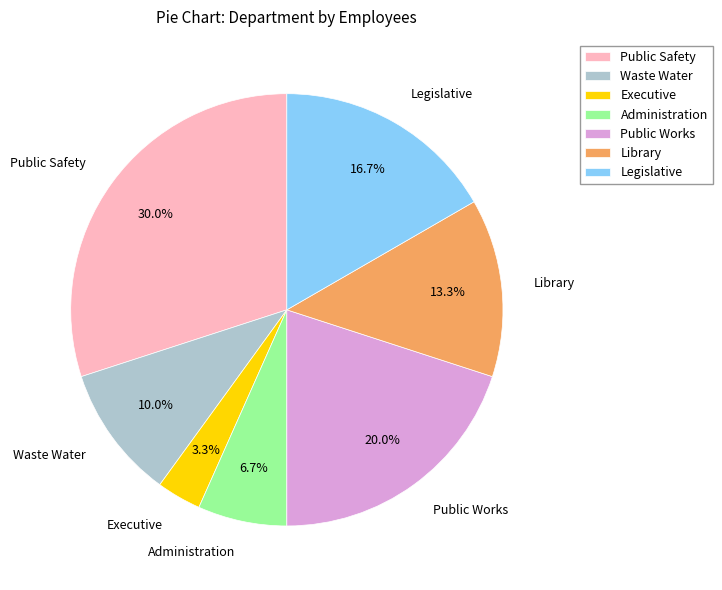

Is Public Works the majority of the pie?

No